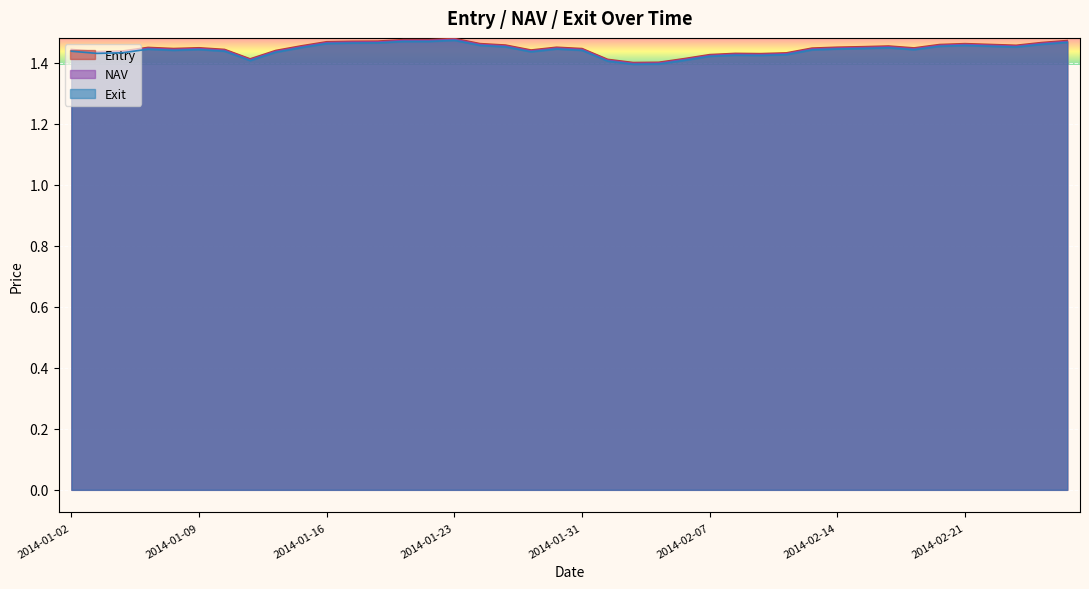

At which category does NAV reach its first local peak?

2014-01-07